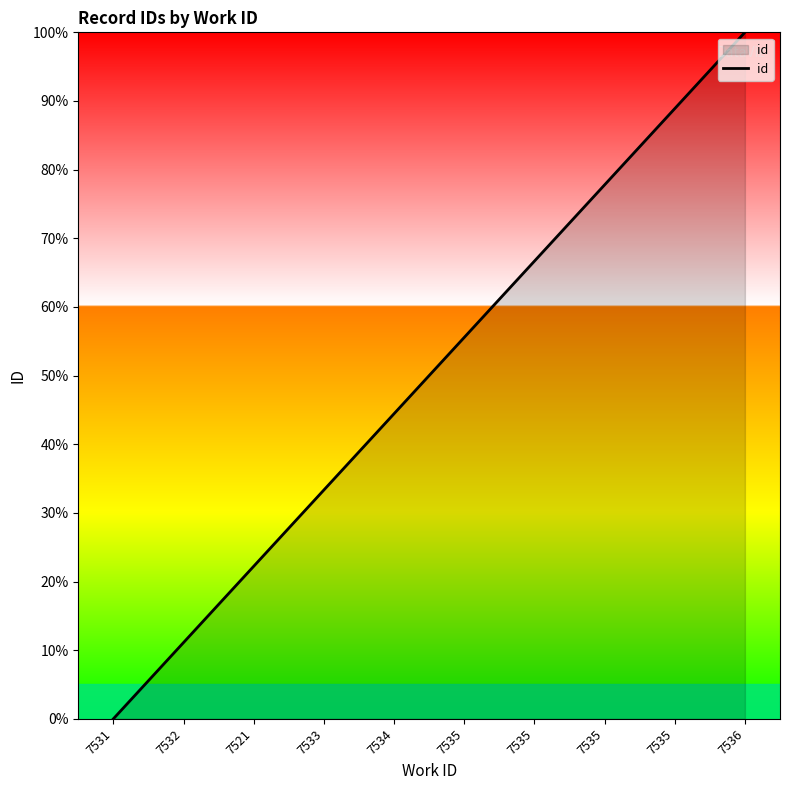

True or false: there are more than 2 points higher than both neighbors.

False